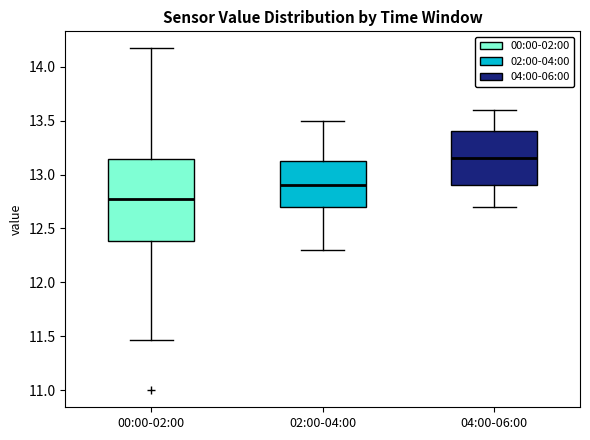

Where is the lower edge of the box for 04:00-06:00 on the y-axis? The values are not printed on the chart, so give them approximately, as read against the axis.

12.90